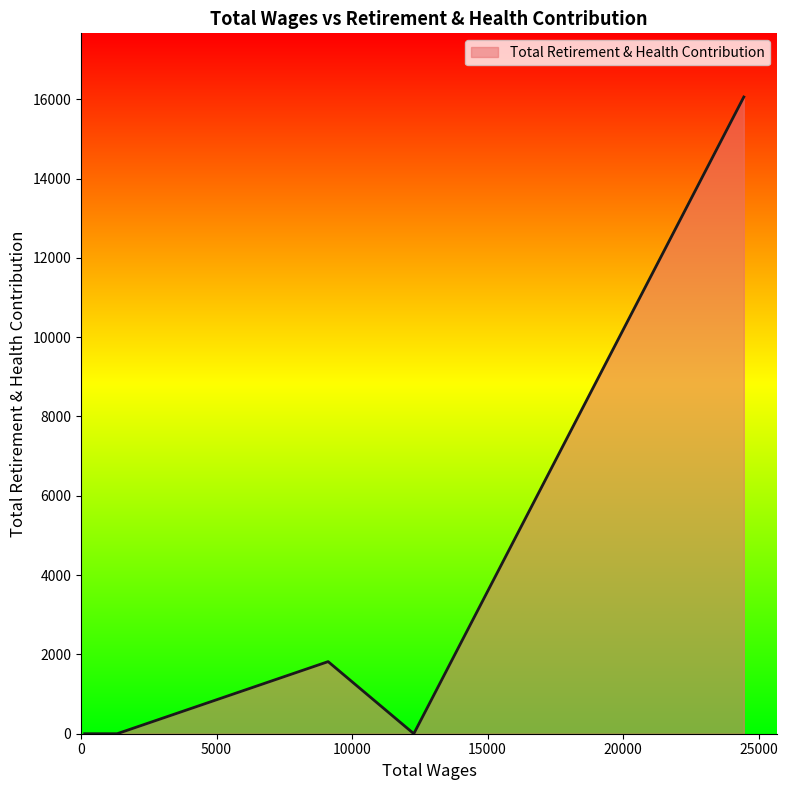

What is the maximum value shown in the chart?

16055